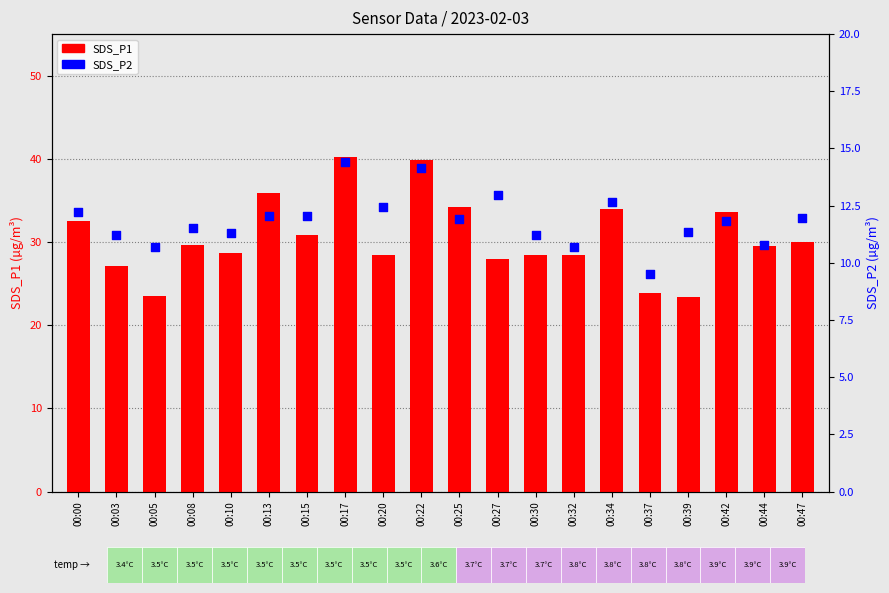

What is the total value across all series at 00:03?

38.3